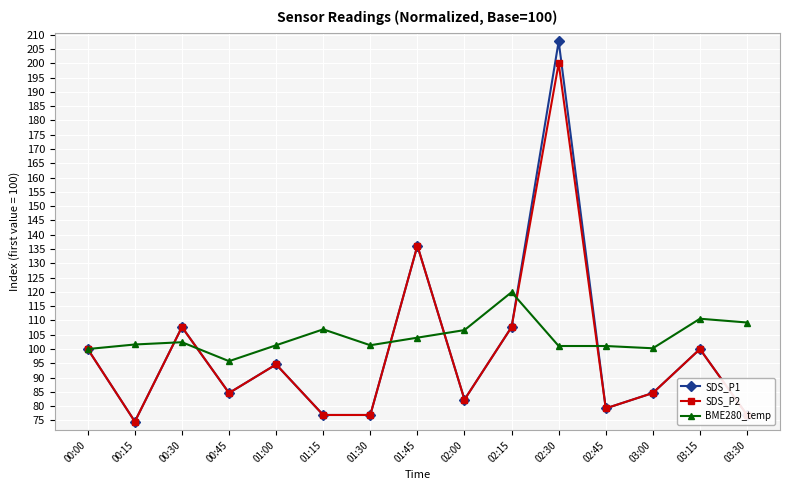

At which category does SDS_P2 reach its first local valley?

00:15